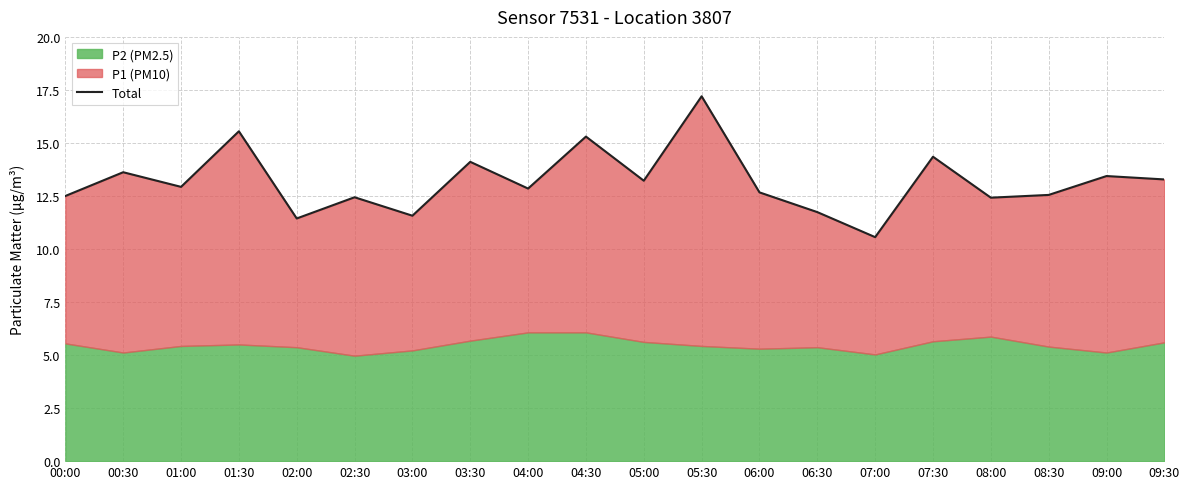

What is the average value?

13.2